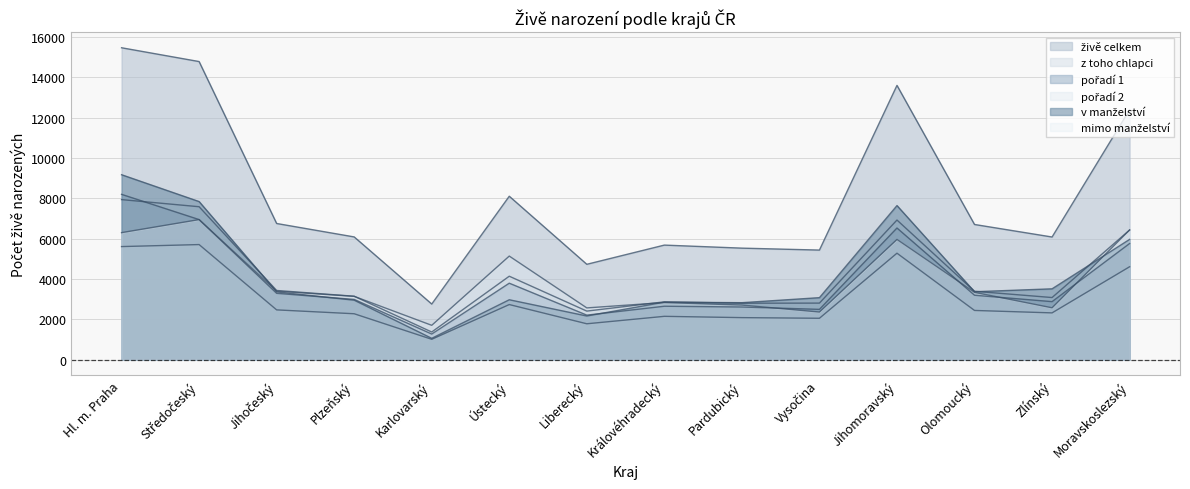

What is the sum of the mimo manželství values at Karlovarský and Ústecký?

6832